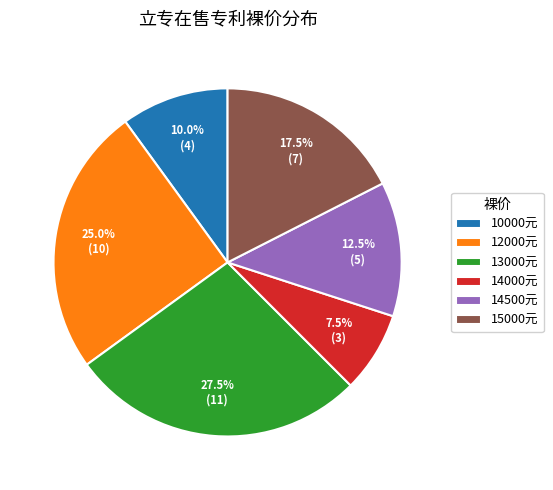

Which category has the biggest portion of the pie?

13000元